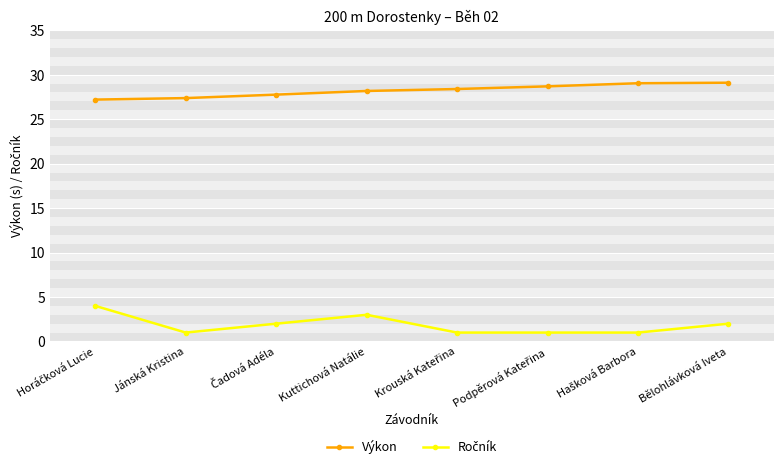

At how many categories does at least one series exceed 15?

8